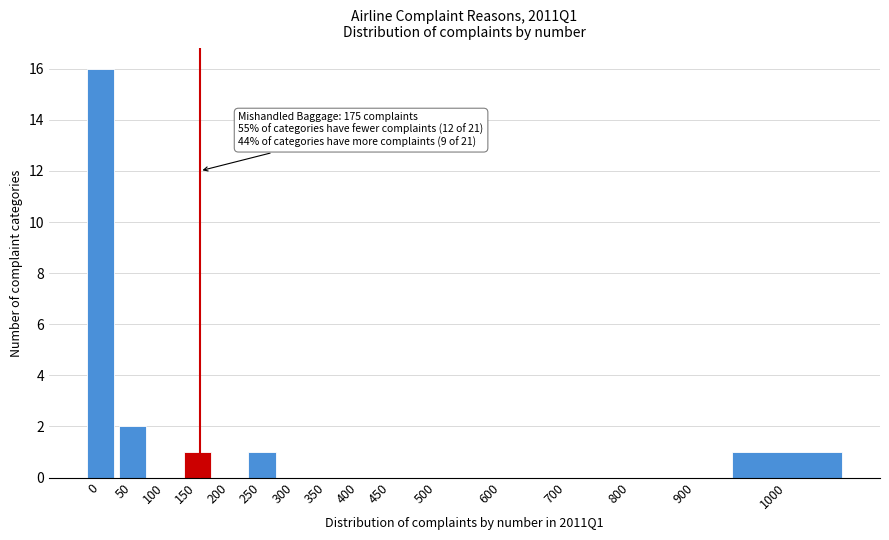

Reading left to right, what are all the values shown in this chart?

0=16	50=2	100=0	150=1	200=0	250=1	300=0	350=0	400=0	450=0	500=0	600=0	700=0	800=0	900=0	1000=1